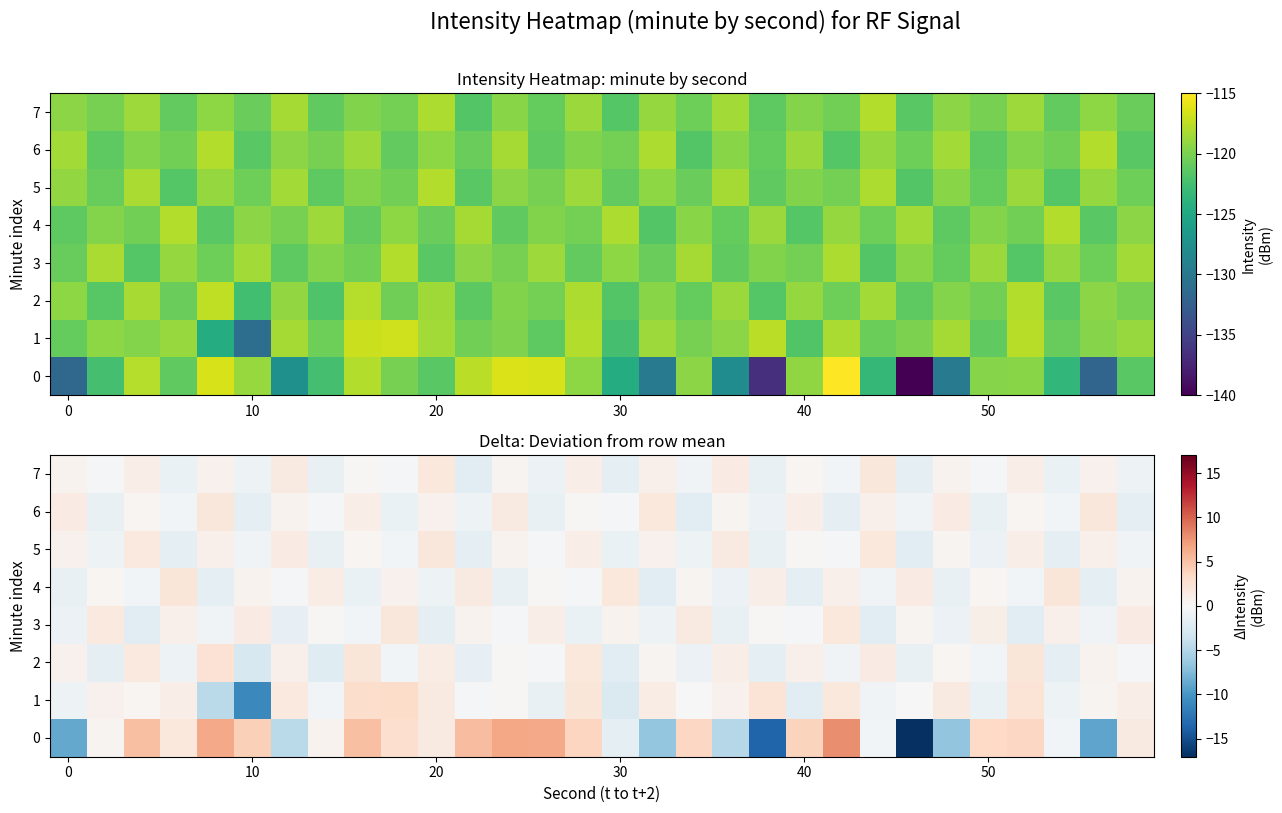

Which label corresponds to the largest value in the chart?

21